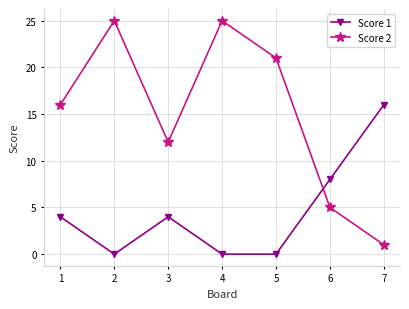

At 1, list the series in order from smallest to largest.

Score 1, Score 2